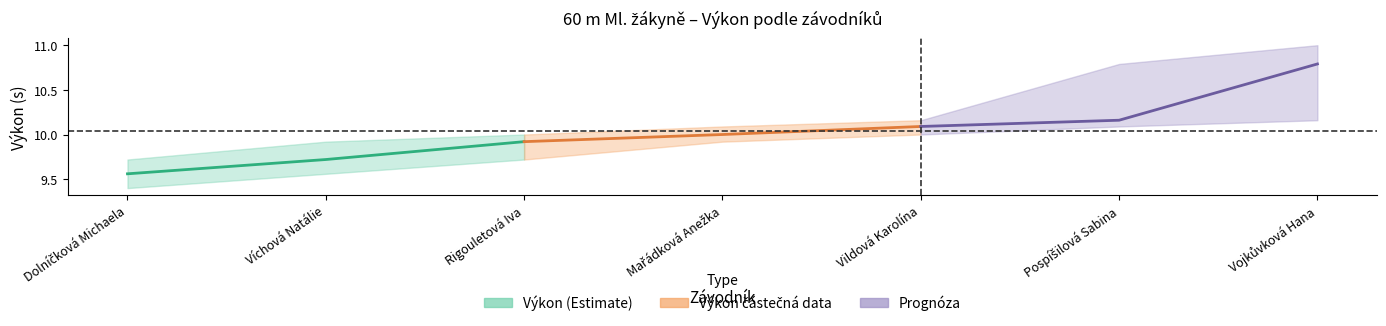

Reading left to right, what are all the values shown in this chart?

Výkon (střed): 9.6	9.7	9.9
Výkon – částečná data: 9.9	10.0	10.1
Prognóza: 10.1	10.2	10.8